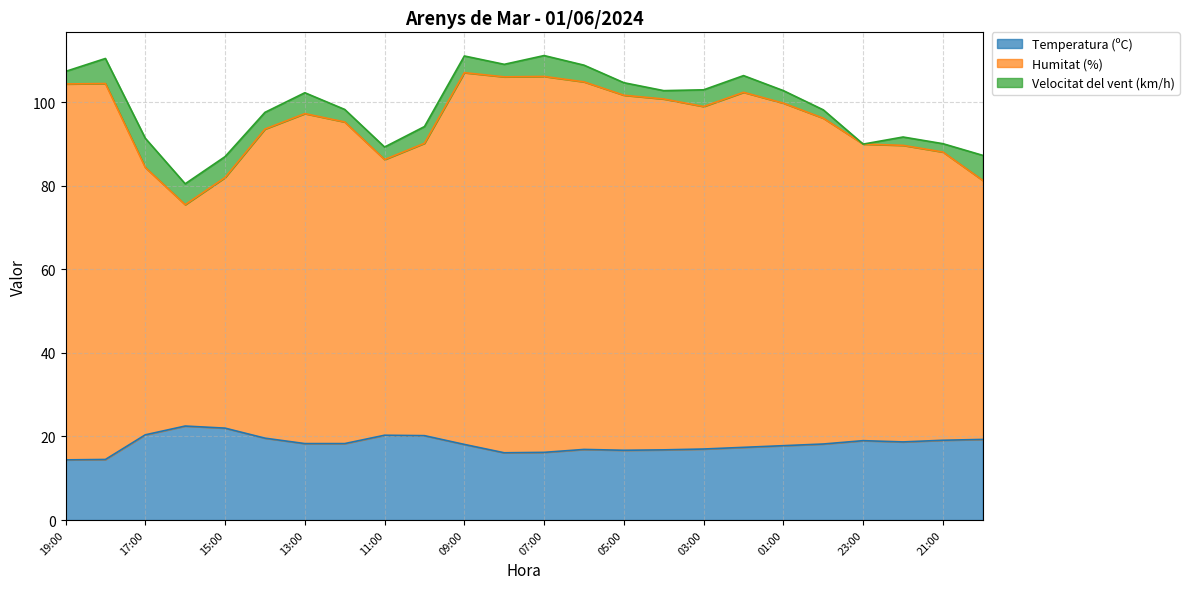

True or false: Temperatura (ºC) and Humitat (%) cross at least once.

False